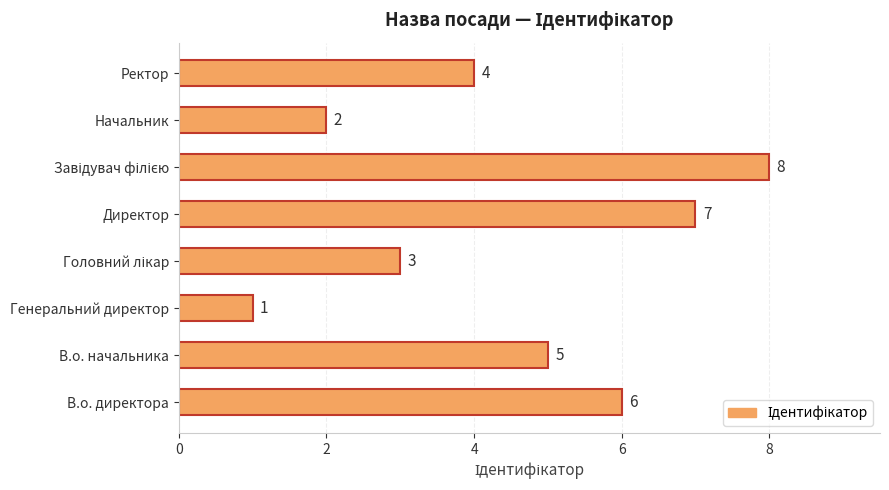

What is the change in value from В.о. начальника to Генеральний директор?

-4